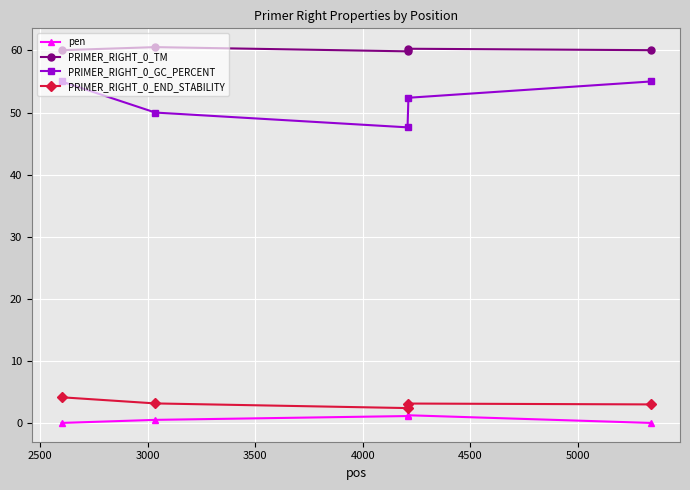

What is the value of the PRIMER_RIGHT_0_END_STABILITY point at the 5th from the left?

3.0